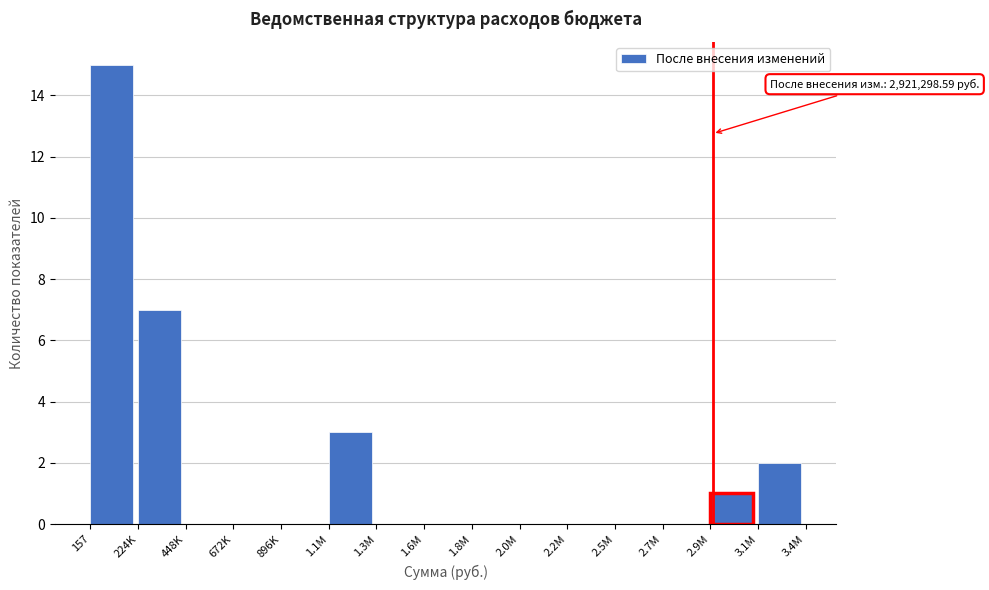

Reading left to right, what are all the values shown in this chart?

157=15	224K=7	448K=0	672K=0	896K=0	1.1M=3	1.3M=0	1.6M=0	1.8M=0	2.0M=0	2.2M=0	2.5M=0	2.7M=0	2.9M=1	3.1M=2